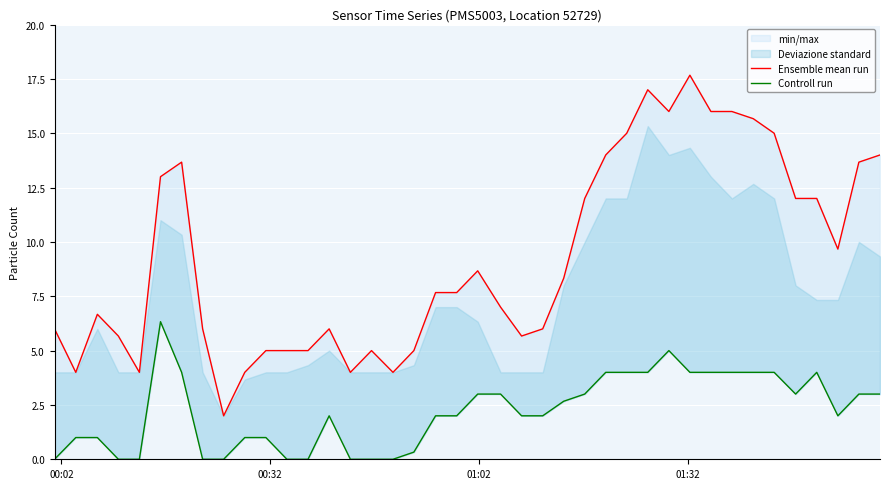

At how many categories does at least one series exceed 6?

23